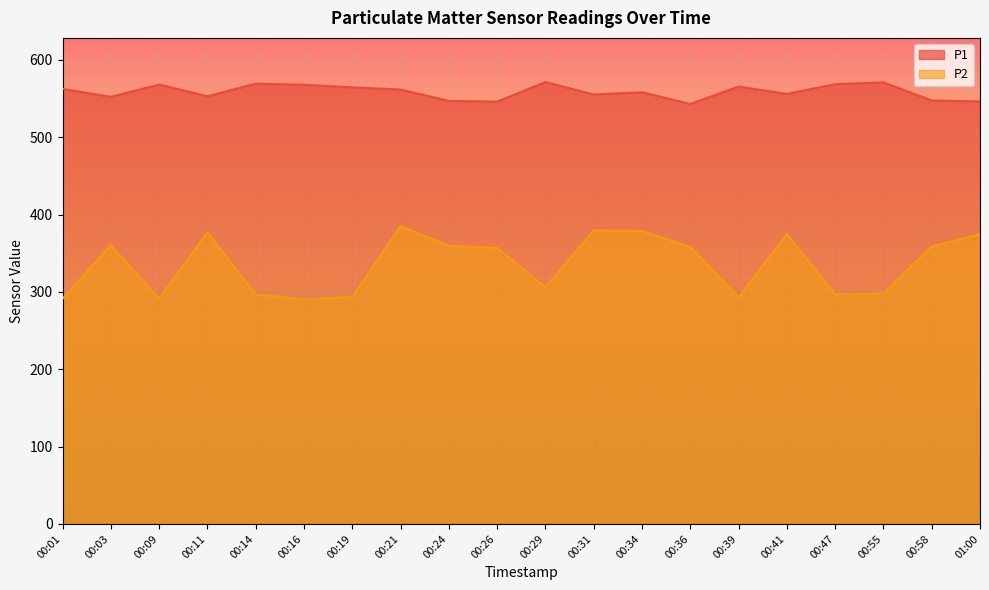

What is the difference between the maximum and minimum values in the P1 series?

28.3